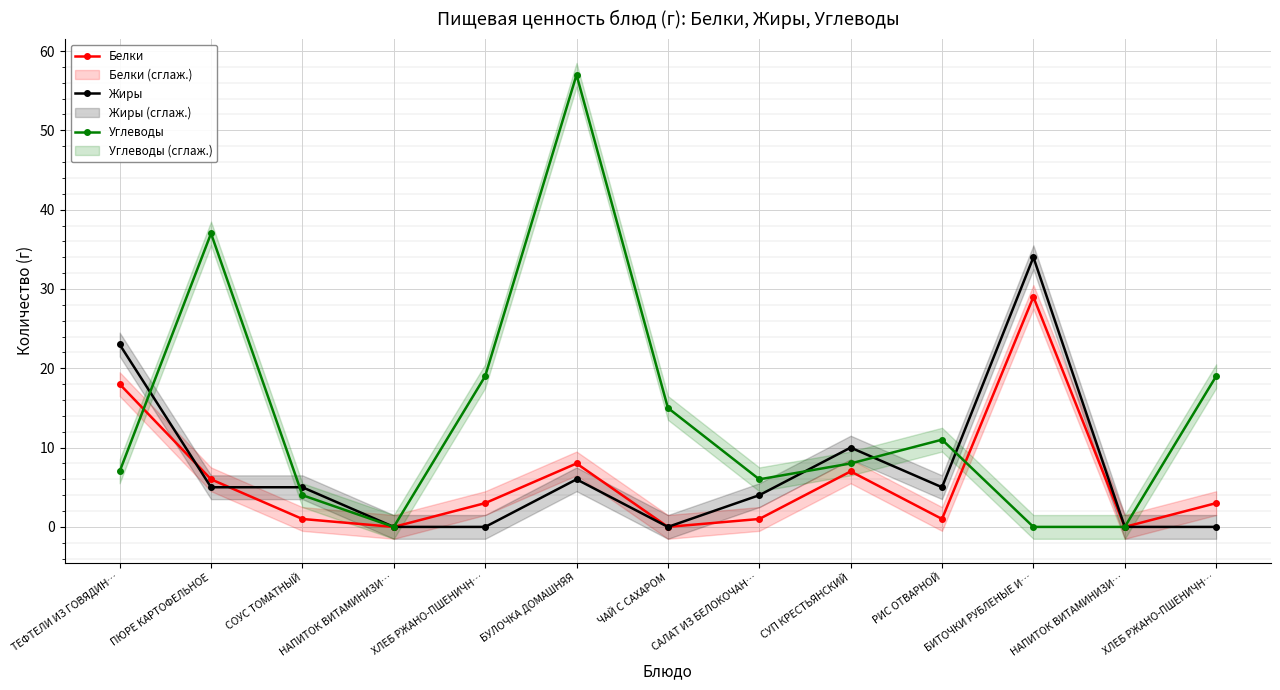

True or false: Белки has more than 2 points higher than both neighbors.

True